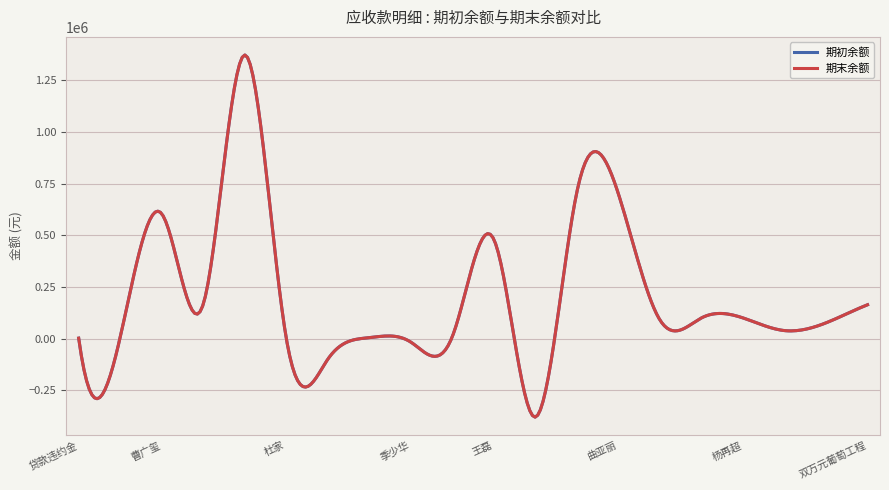

Does the chart display data point markers on the line(s)?

No